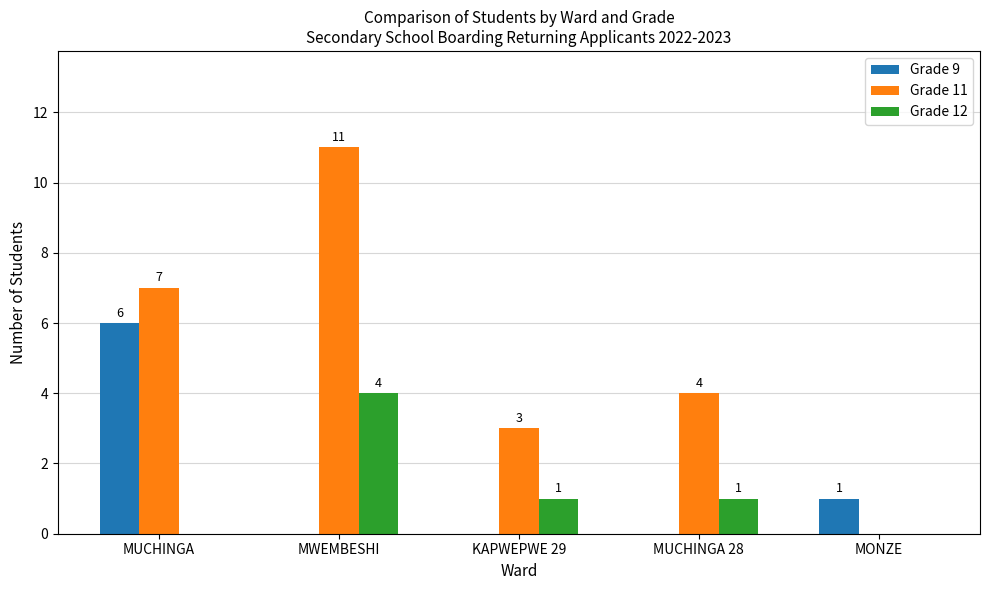

Is the value of Grade 11 at MUCHINGA 28 greater than the value of Grade 9 at KAPWEPWE 29?

Yes